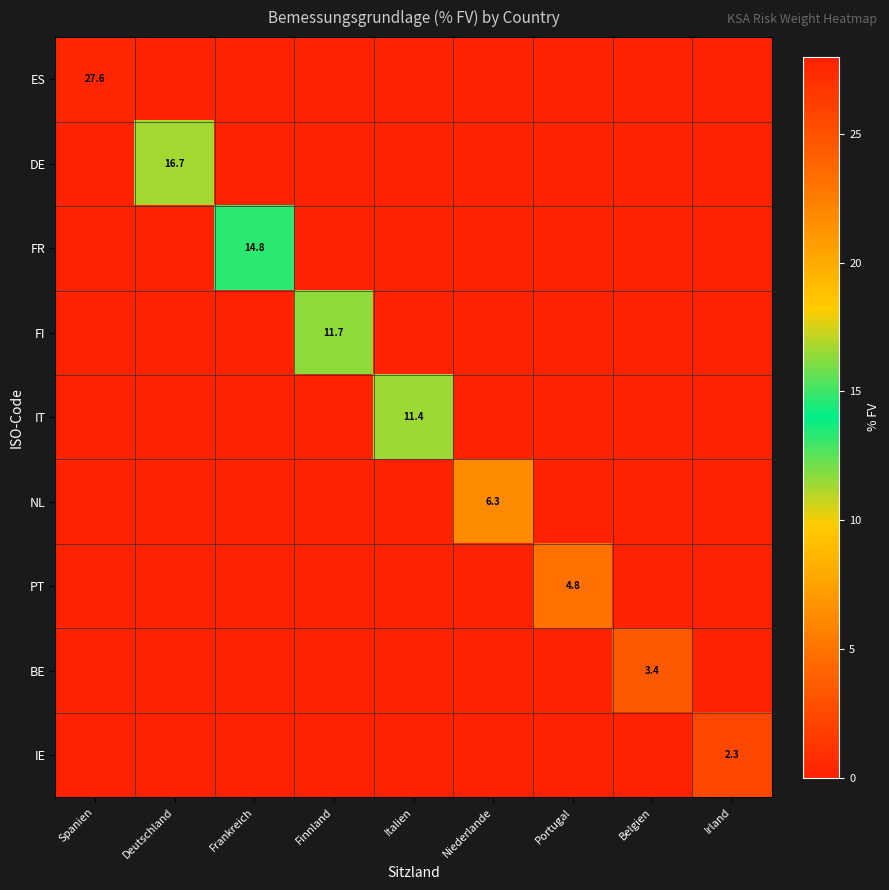

At how many categories does at least one series exceed 9?

5